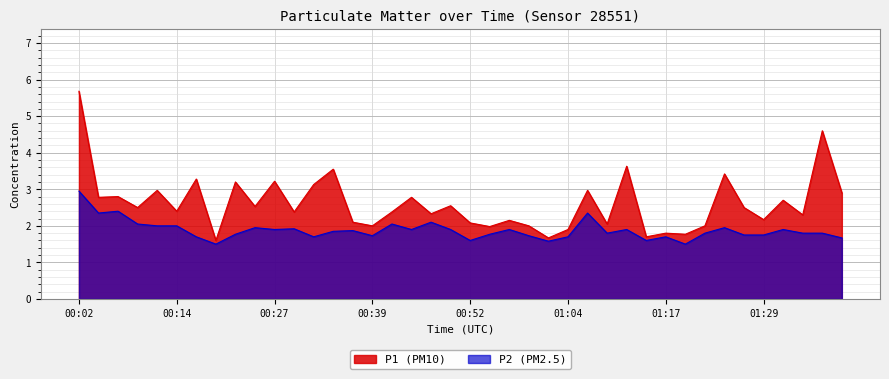

Read the P1 value at 00:17.

3.3